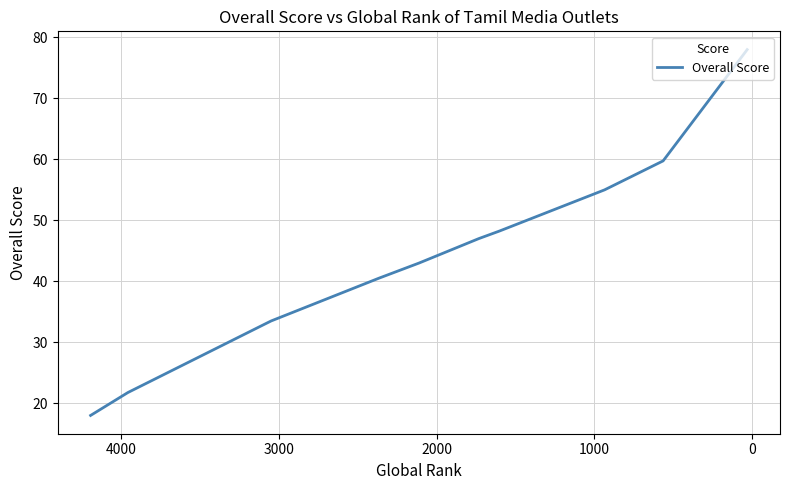

What is the average value?

43.4